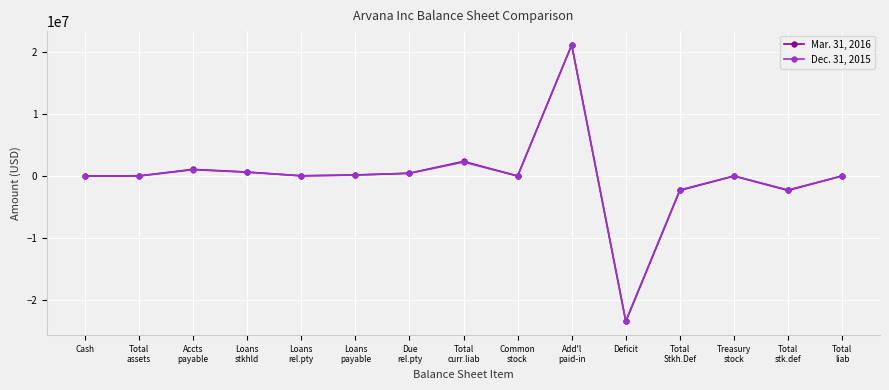

How many lines are shown in the chart?

2